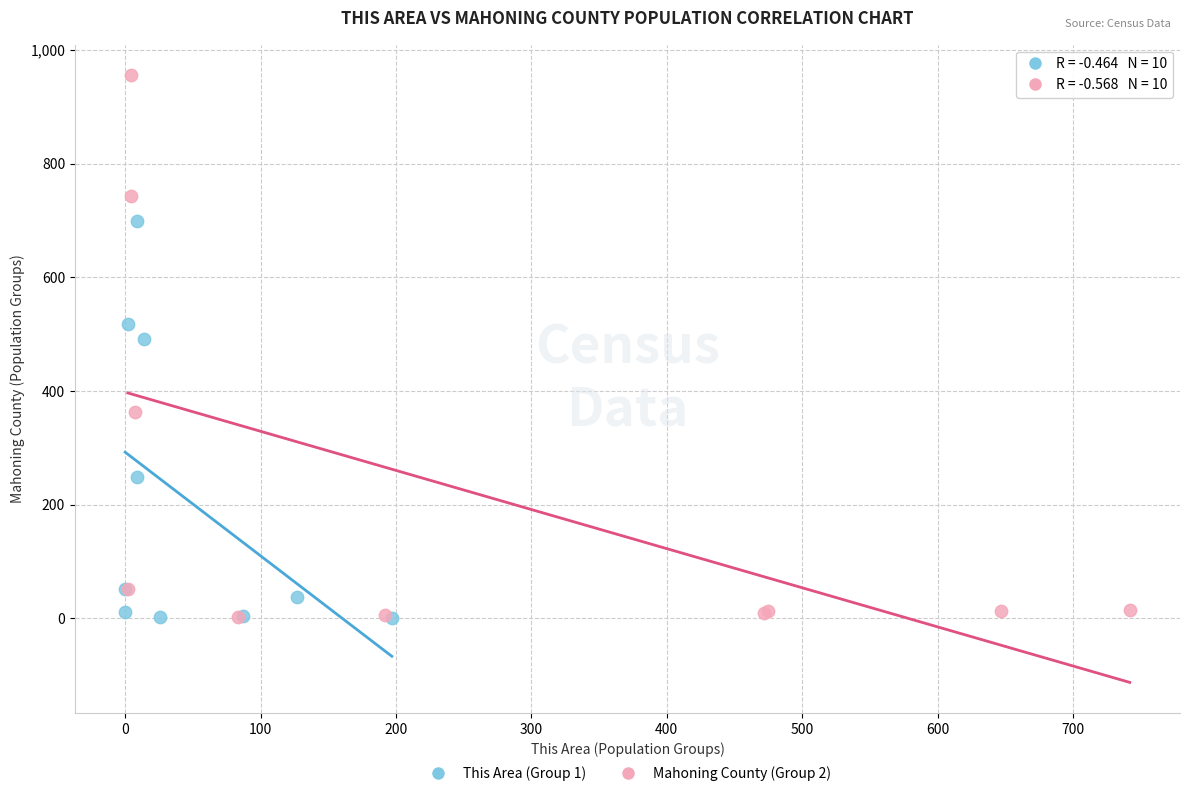

Which series has the widest spread of Y values?

Mahoning County (Group 2)